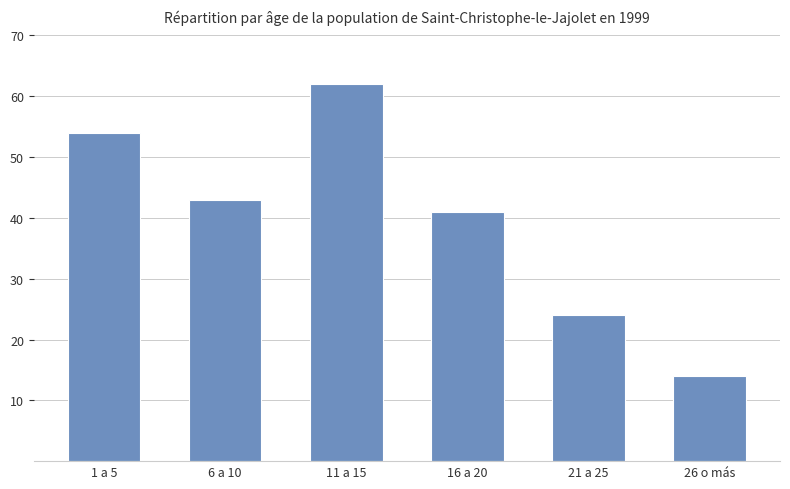

What is the difference between the second highest and minimum values?

40